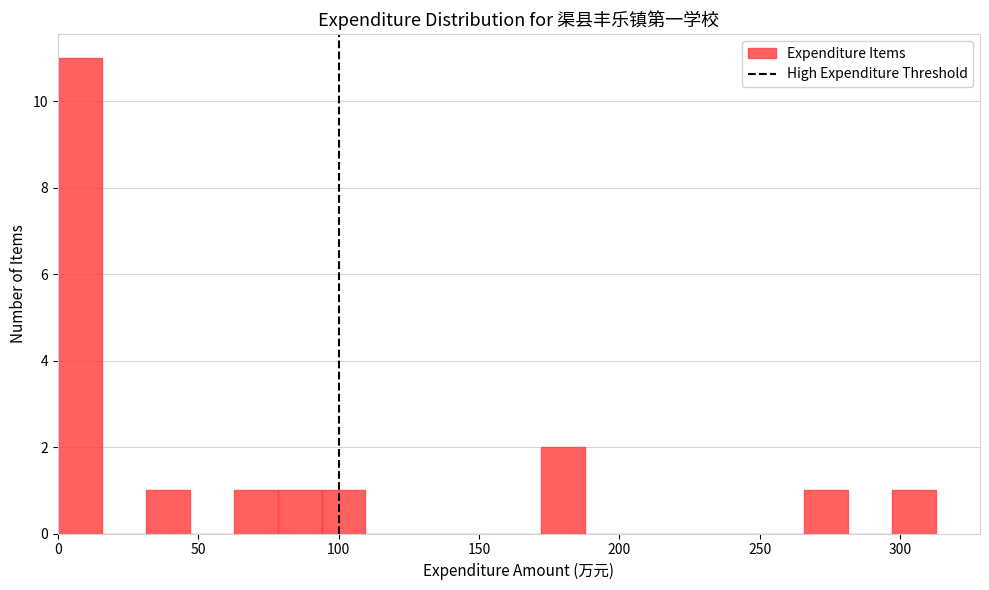

Around what value on the x-axis is the tallest bar? Give the approximate position of its centre, as read against the axis.

10